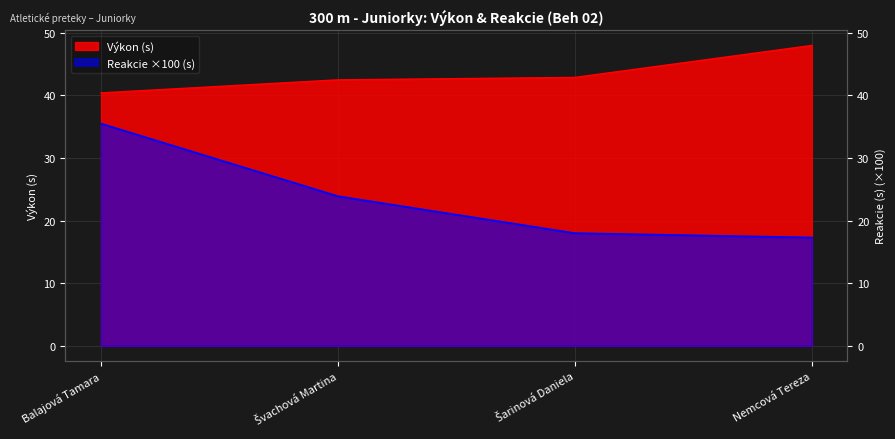

Which series has the largest range (max minus min)?

Reakcie